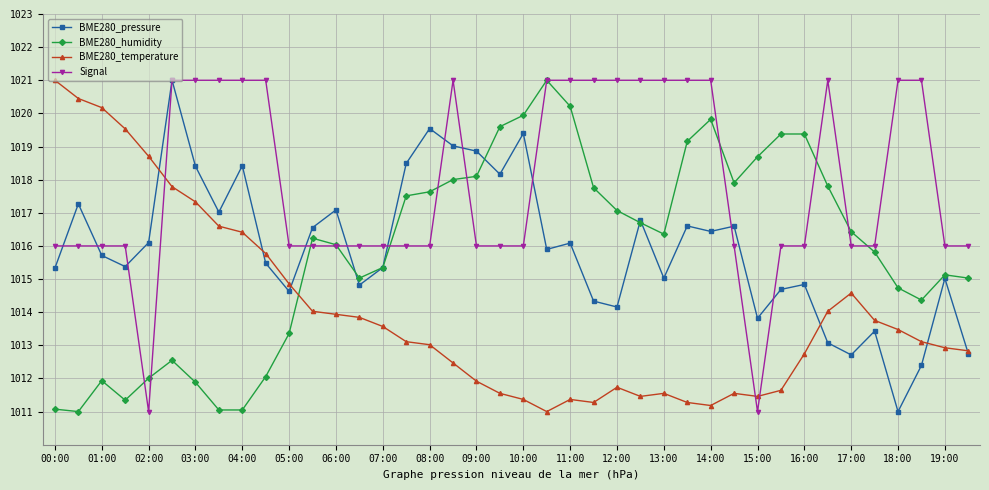

What is the minimum value shown in the chart?

1011.0